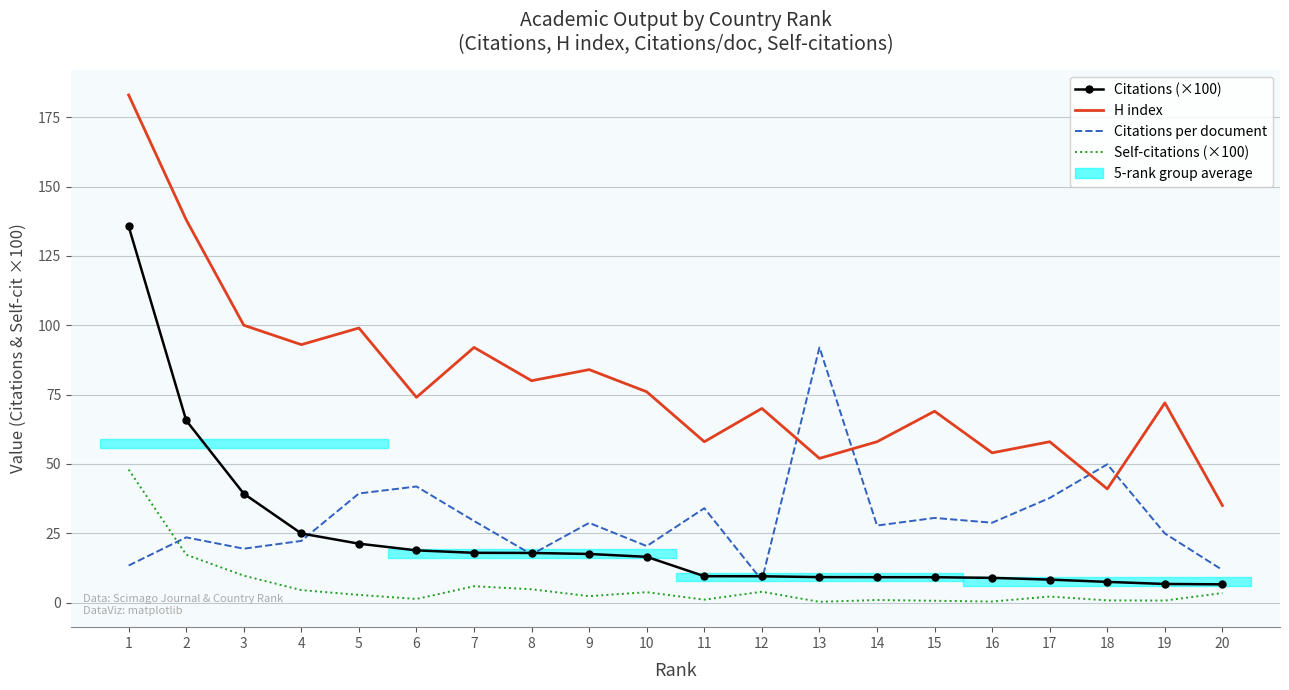

Reading right to left, list all the values displayed in this chart.

Citations (×100): 6.6	6.7	7.5	8.3	8.9	9.2	9.2	9.2	9.5	9.5	16.5	17.5	17.9	18.0	18.8	21.2	24.9	39.3	65.7	135.6
H index: 35.0	72.0	41.0	58.0	54.0	69.0	58.0	52.0	70.0	58.0	76.0	84.0	80.0	92.0	74.0	99.0	93.0	100.0	138.0	183.0
Citations per document: 11.8	24.9	49.9	37.7	28.8	30.5	27.8	92.0	8.1	34.0	20.4	28.8	17.4	29.4	41.9	39.4	22.3	19.4	23.5	13.4
Self-citations (×100): 3.5	0.8	0.8	2.2	0.4	0.7	0.9	0.3	3.9	1.1	3.8	2.3	4.8	5.9	1.3	2.8	4.5	9.7	17.3	48.0